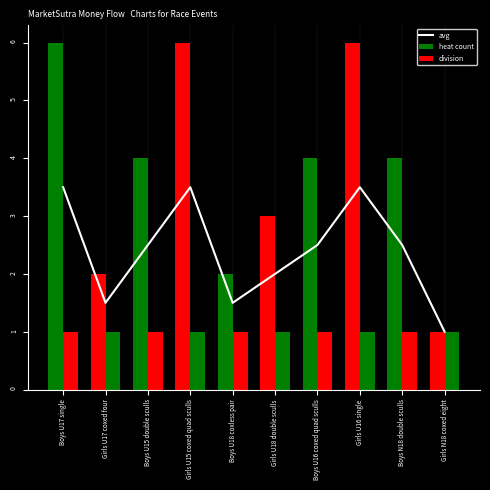

The division series shows 1.0 at Boys U18 coxless pair. True or false?

True